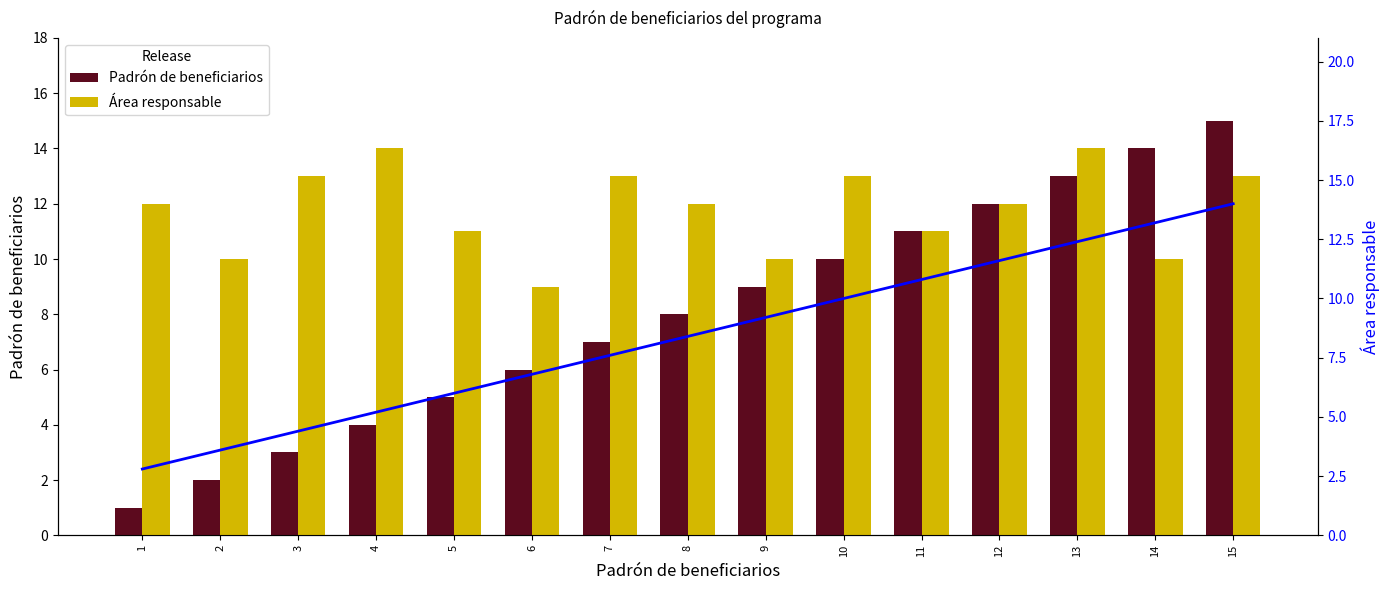

List the series in order of their peak value, lowest first.

Área responsable, Tendencia, Padrón de beneficiarios